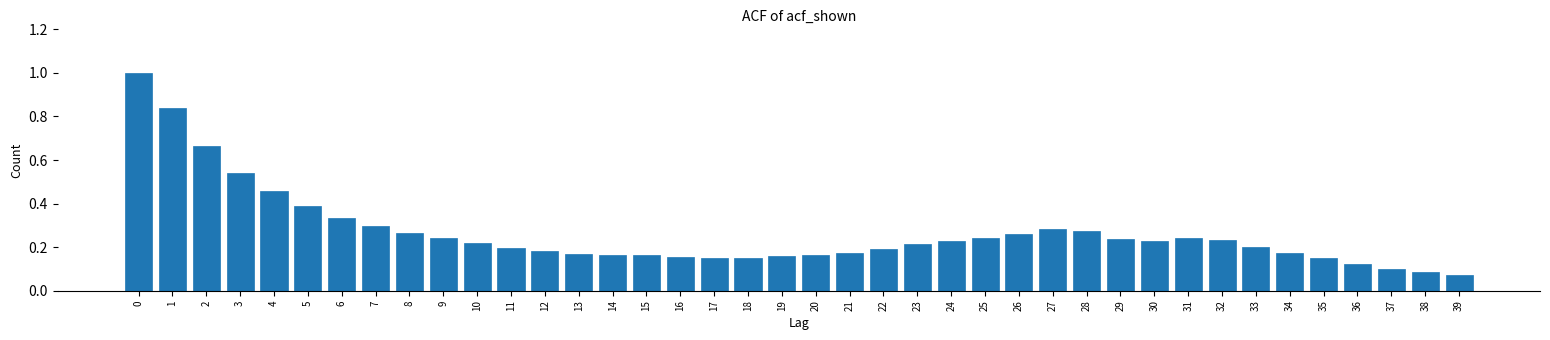

The value at 17 is 0.2. True or false?

True